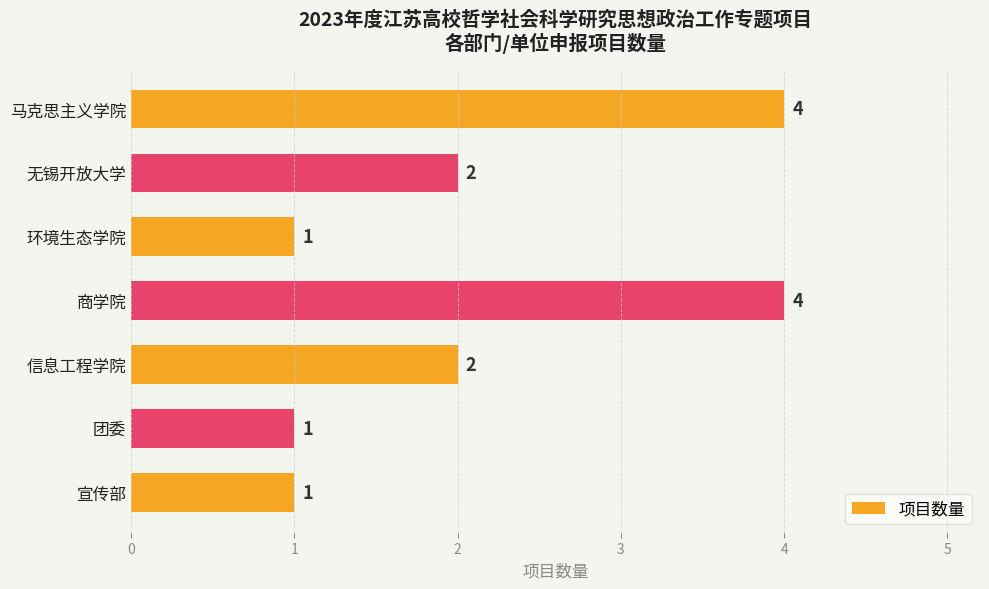

Reading top to bottom, transcribe all the data shown in this chart.

马克思主义学院=4	无锡开放大学=2	环境生态学院=1	商学院=4	信息工程学院=2	团委=1	宣传部=1